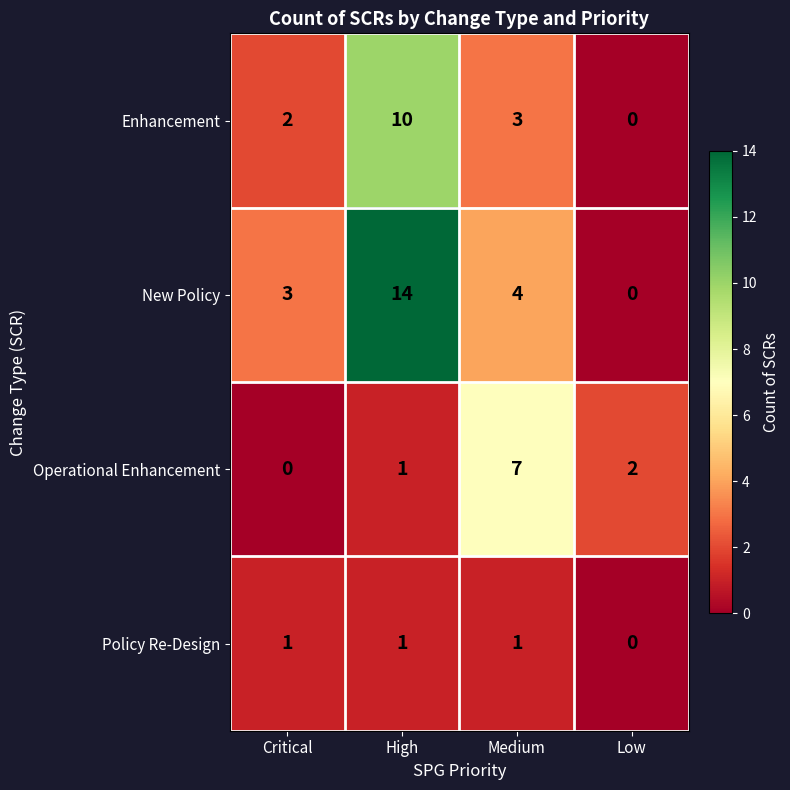

How many data points in Policy Re-Design are less than 1?

1